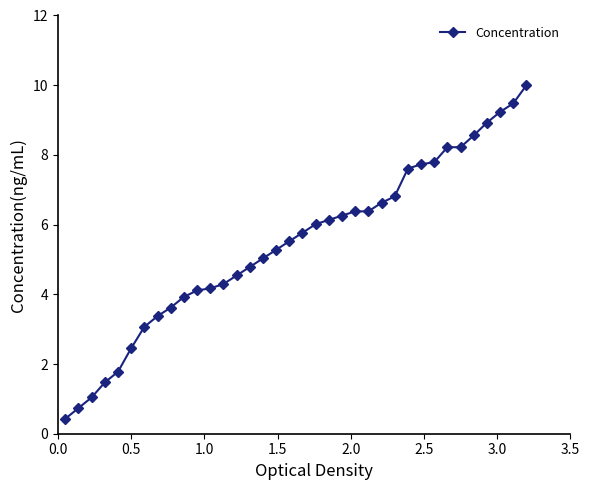

What is the minimum value shown in the chart?

0.4